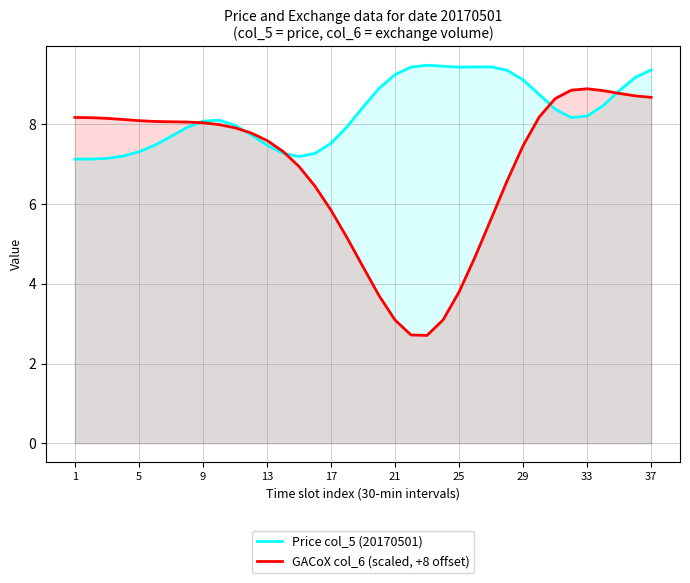

Count the number of categories in the chart.

37